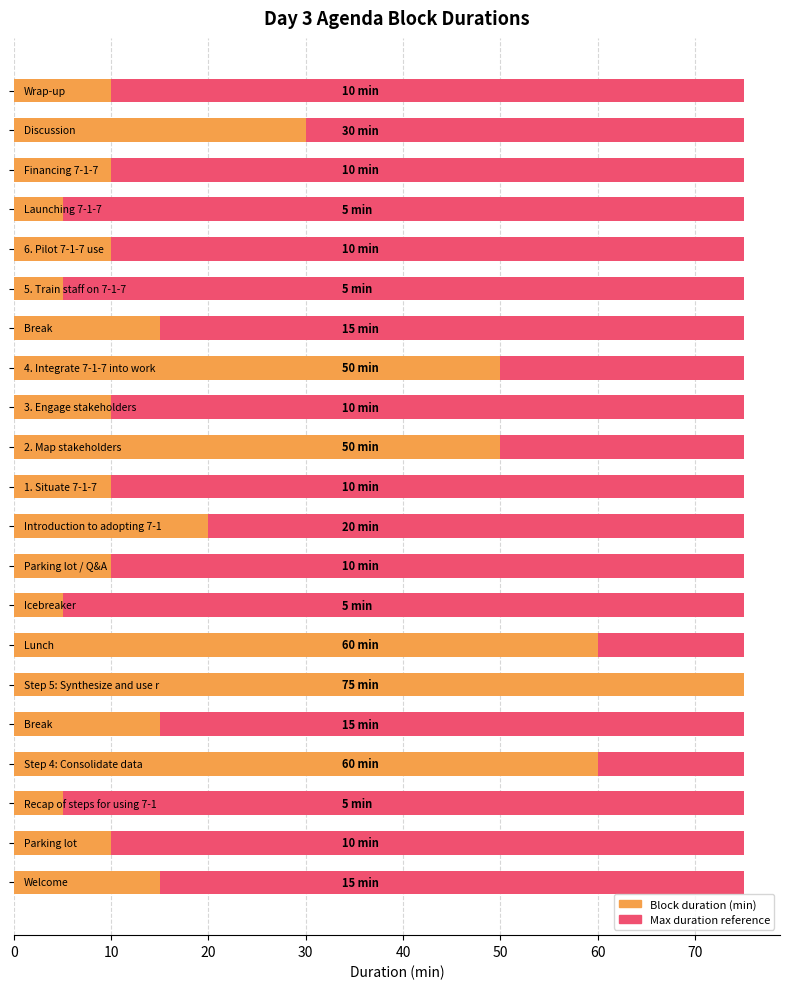

What is the difference between the maximum and minimum values in the Block duration (min) series?

70.0